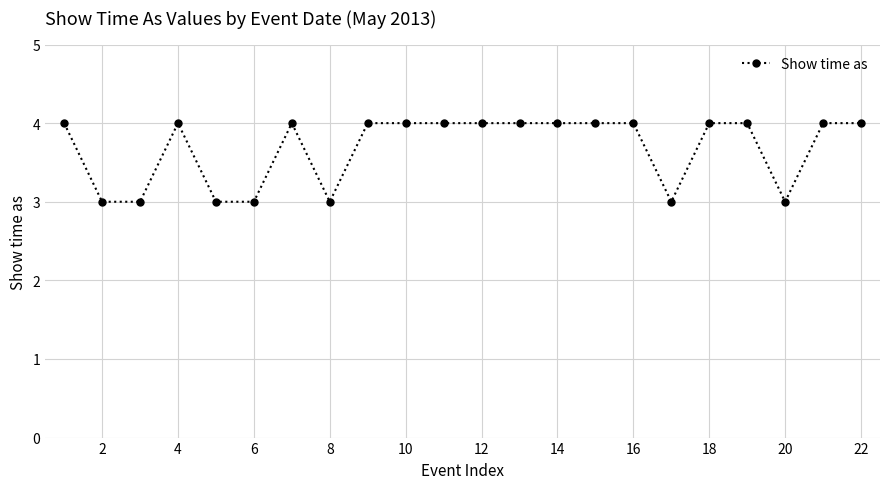

What is the average value?

4